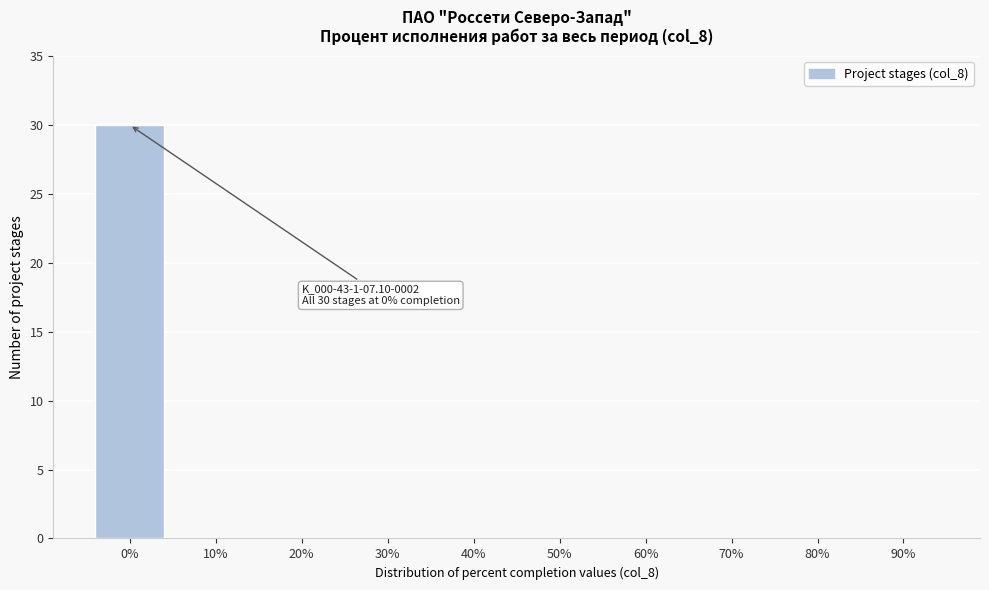

Reading left to right, transcribe all the data shown in this chart.

0%=30	10%=0	20%=0	30%=0	40%=0	50%=0	60%=0	70%=0	80%=0	90%=0